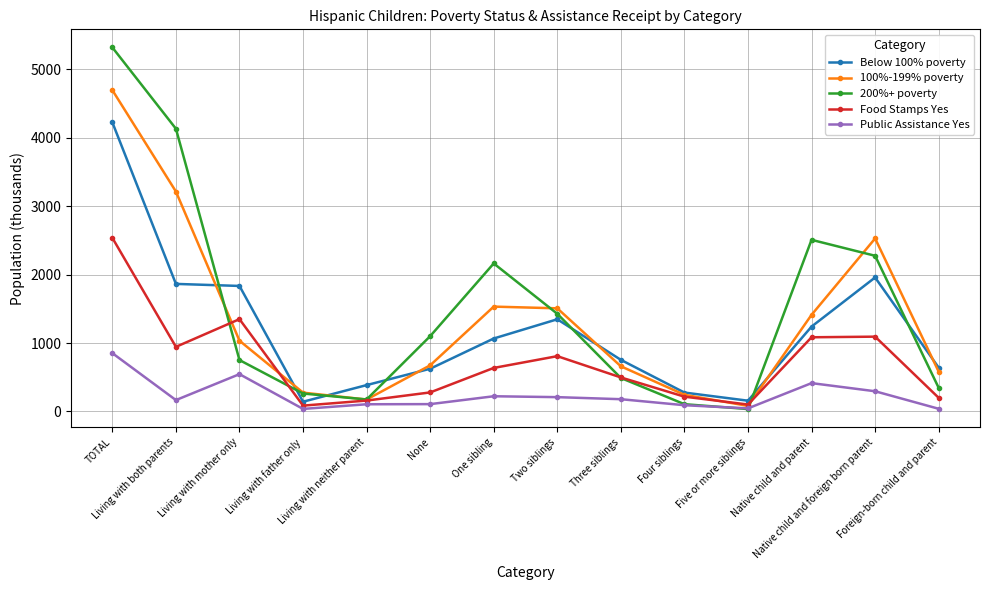

True or false: Below 100% poverty and Public Assistance Yes cross at least once.

False